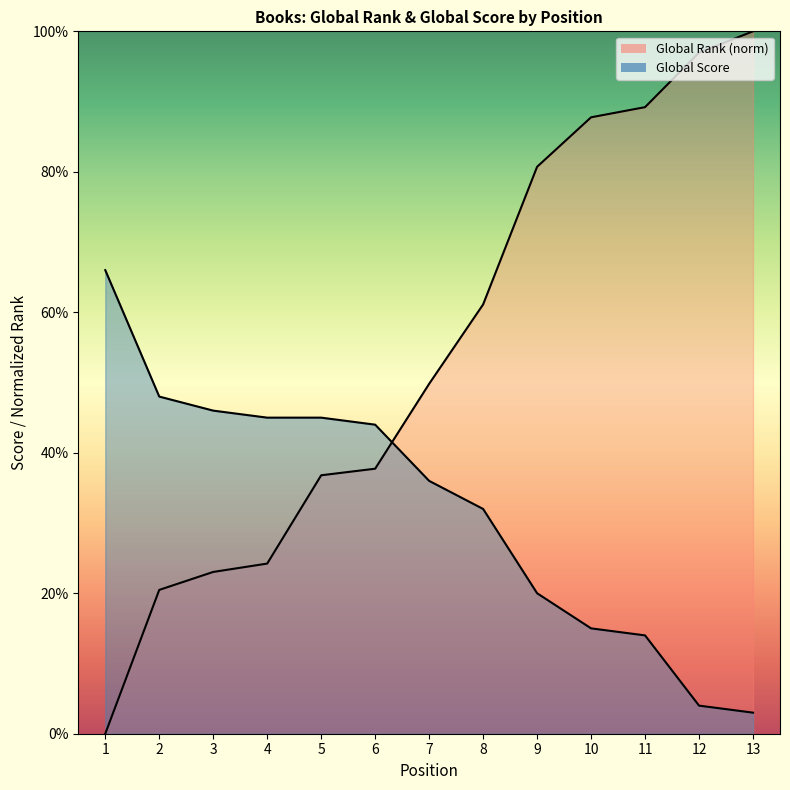

What is the total value across all series at 8?

93.1